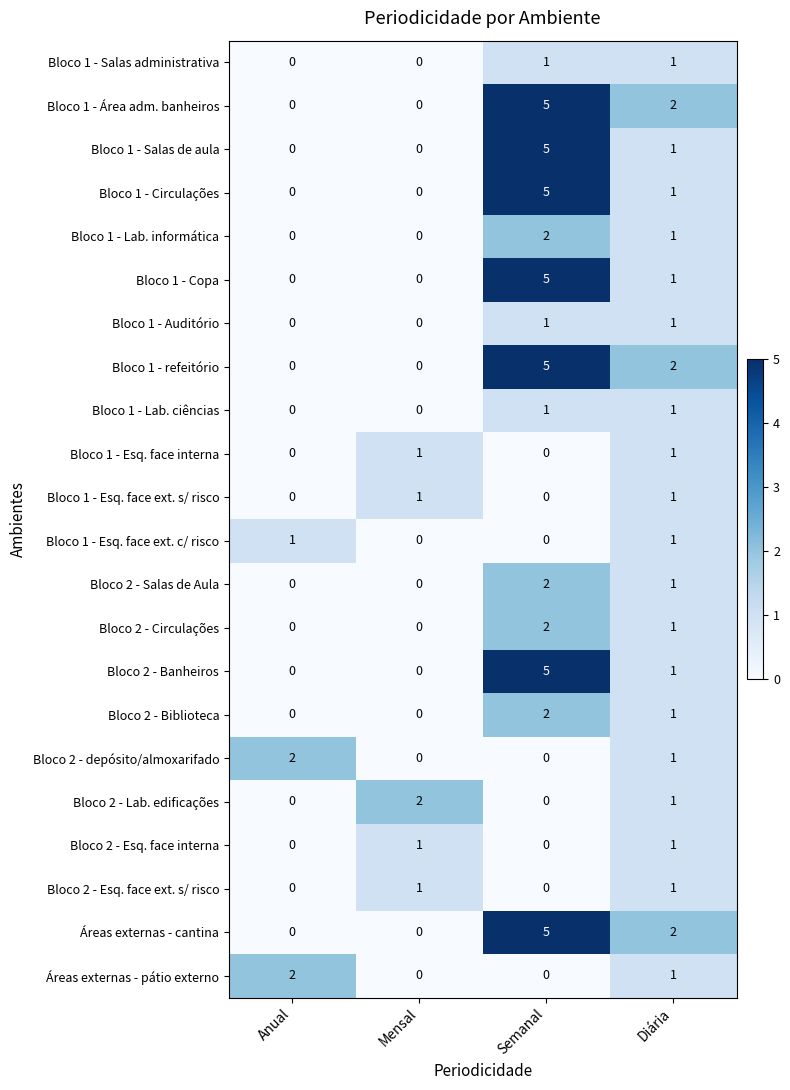

What is the sum of the Bloco 1 - Copa values at Diária and Semanal?

6